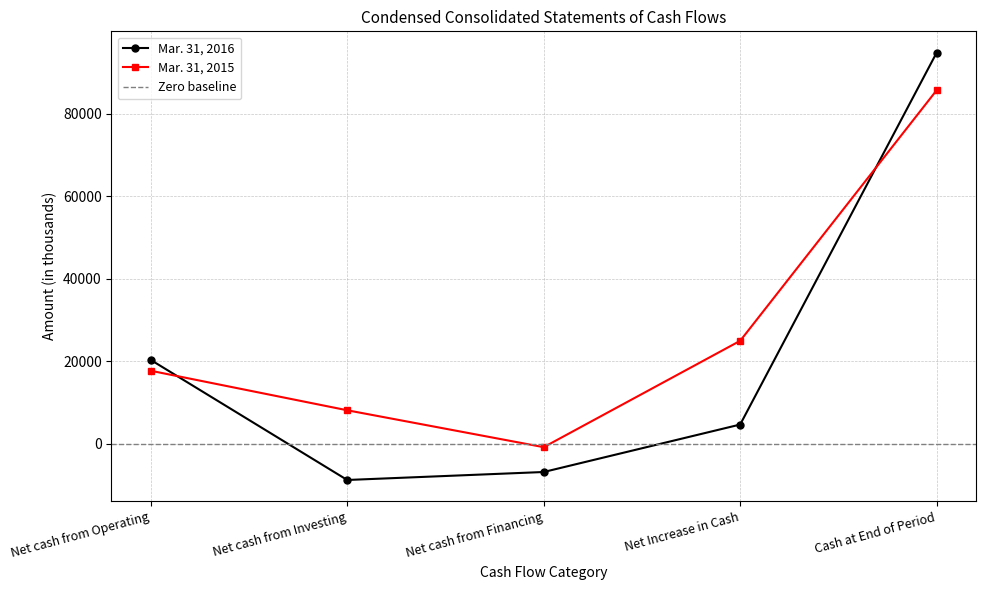

What is the maximum value for Mar. 31, 2015?

85637